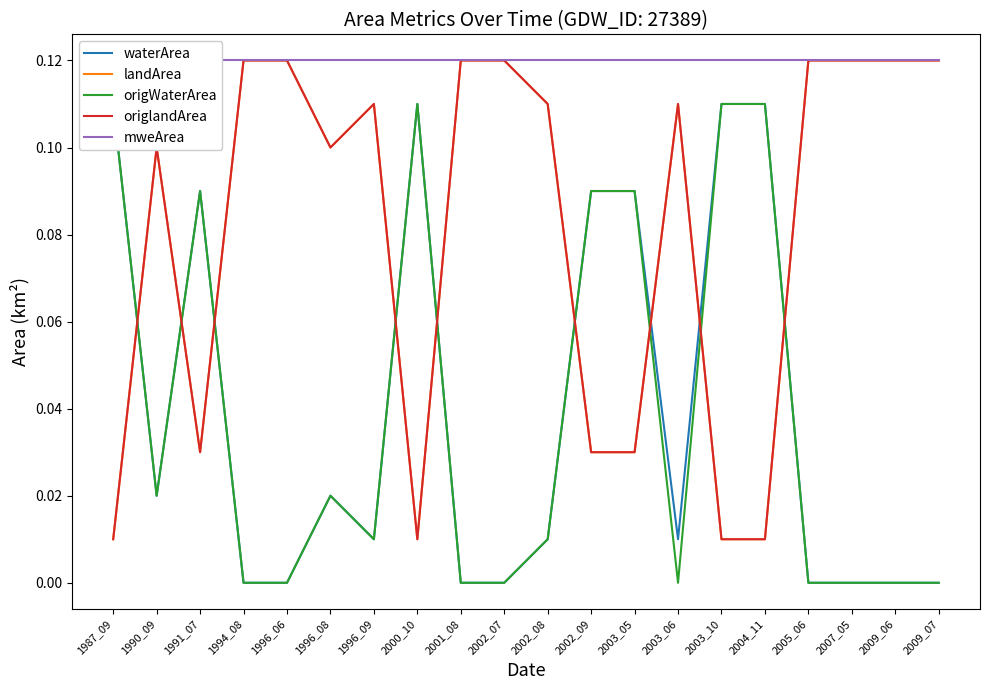

Rank the categories by mweArea value from highest to lowest.

1987_09, 1990_09, 1991_07, 1994_08, 1996_06, 1996_08, 1996_09, 2000_10, 2001_08, 2002_07, 2002_08, 2002_09, 2003_05, 2003_06, 2003_10, 2004_11, 2005_06, 2007_05, 2009_06, 2009_07